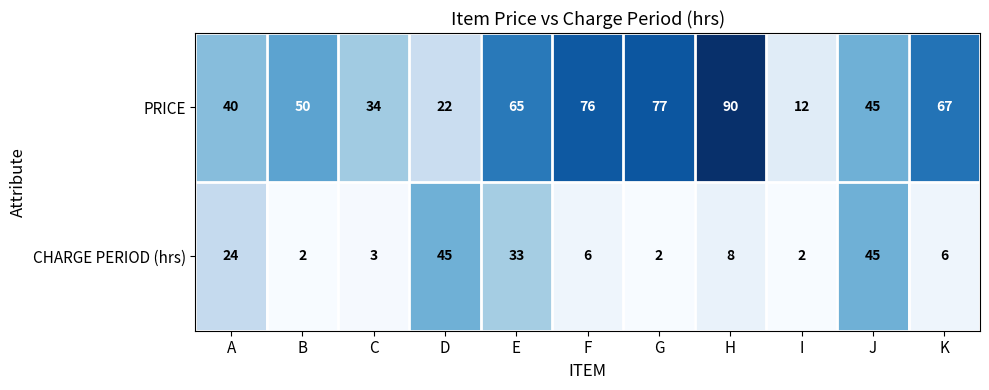

Read the CHARGE PERIOD (hrs) value at D.

45